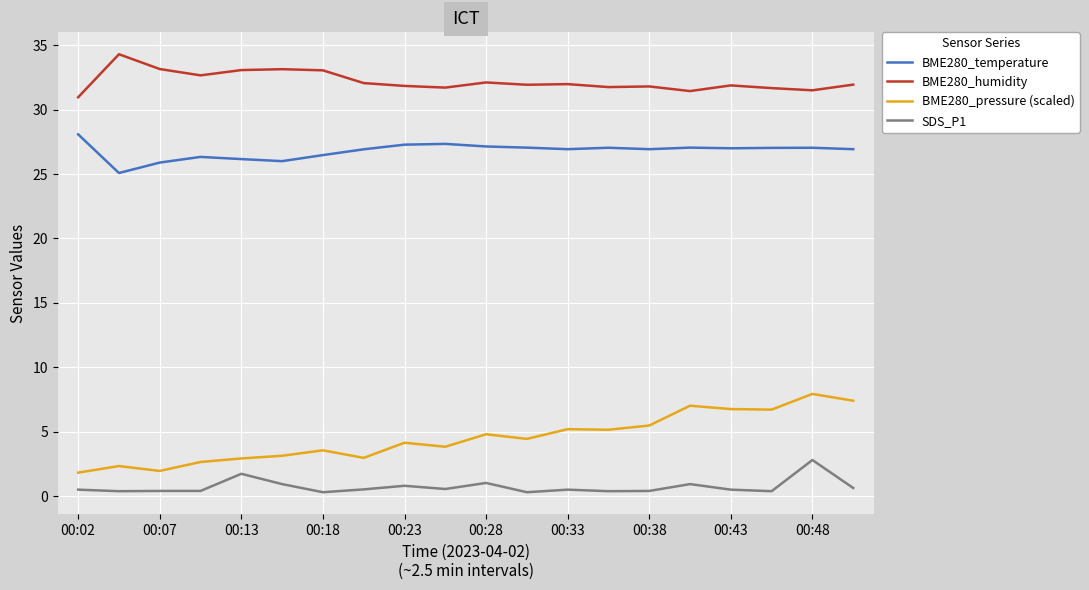

What are all the series names shown in the legend?

BME280_temperature, BME280_humidity, BME280_pressure (scaled), SDS_P1